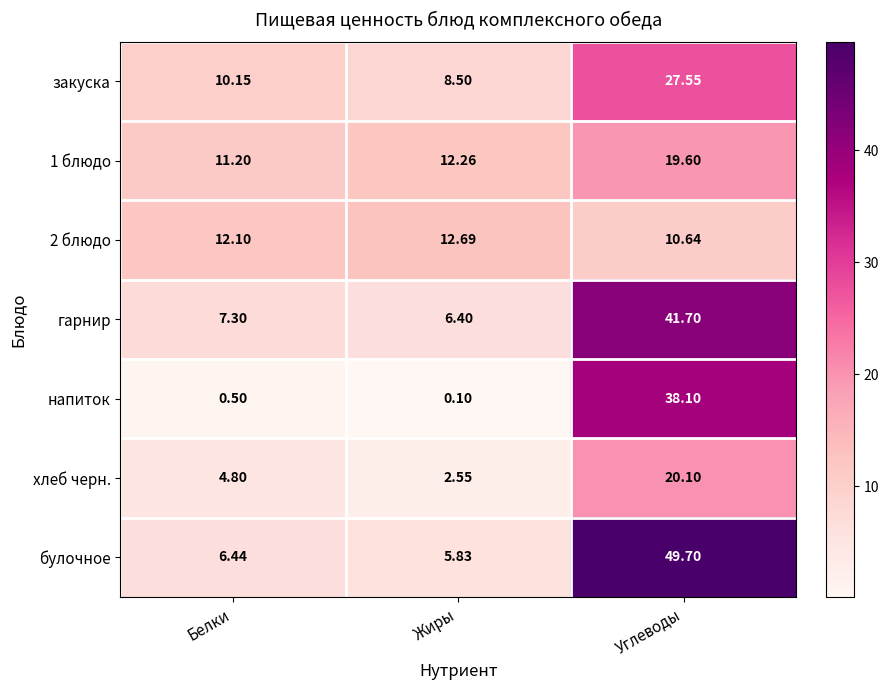

Rank the categories by хлеб черн. value from lowest to highest.

Жиры, Белки, Углеводы